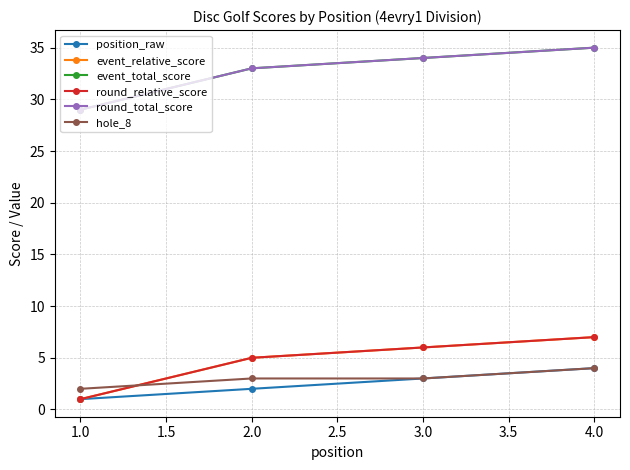

Does the chart have visible grid lines?

Yes